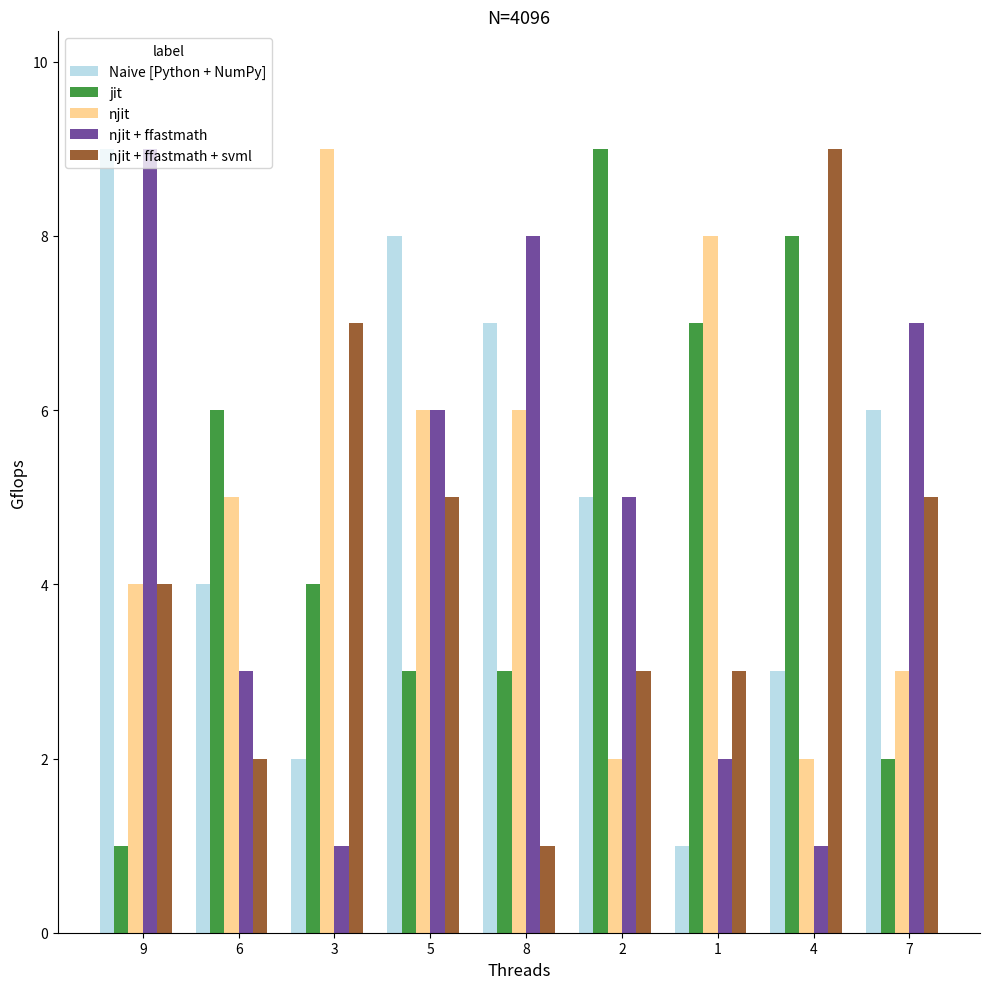

Which category has the highest value in the jit series?

2